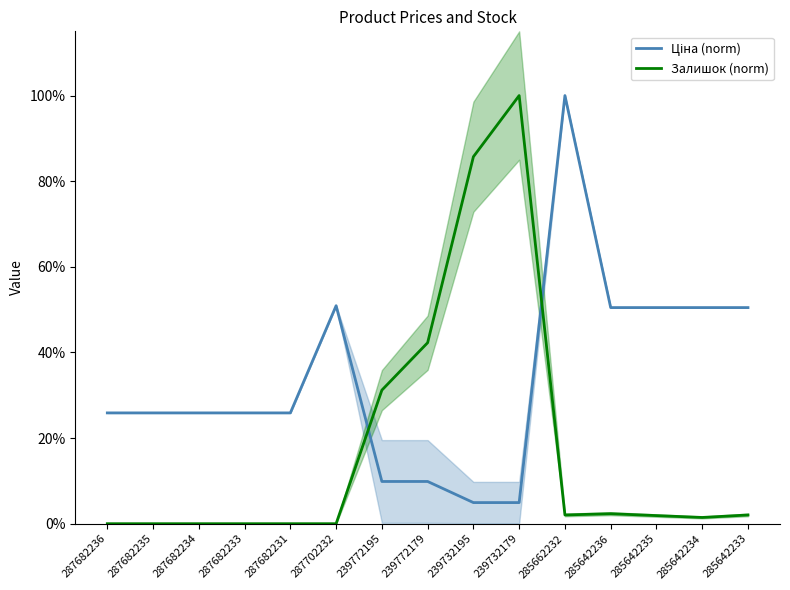

What is the sum of the Залишок (norm) values at 239772195 and 285642234?

32.7